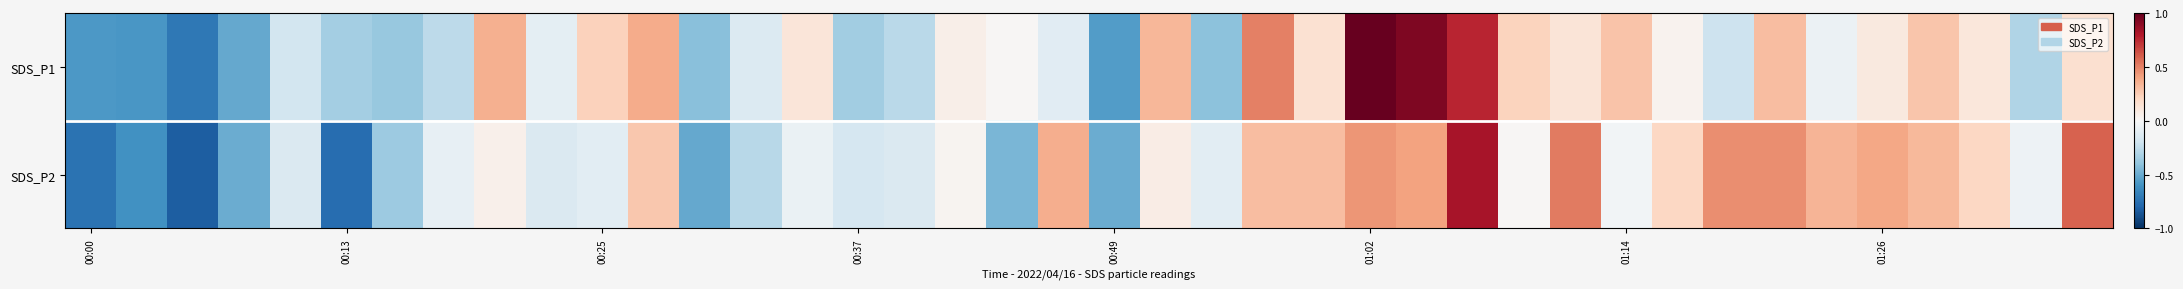

How many distinct data groups are displayed?

2